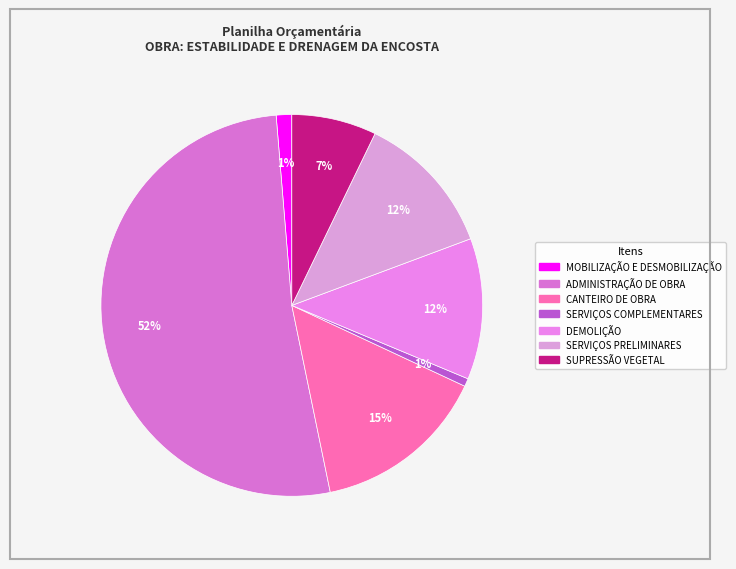

To the nearest percent, what is the average slice percentage?

14%